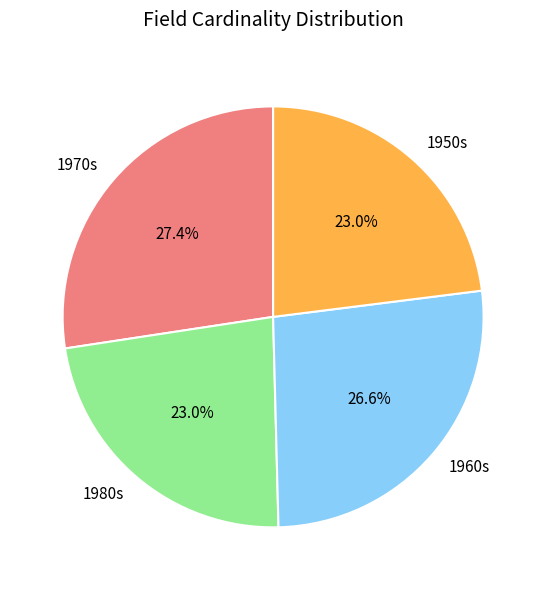

How much of the chart is everything except 1960s?

73.4%